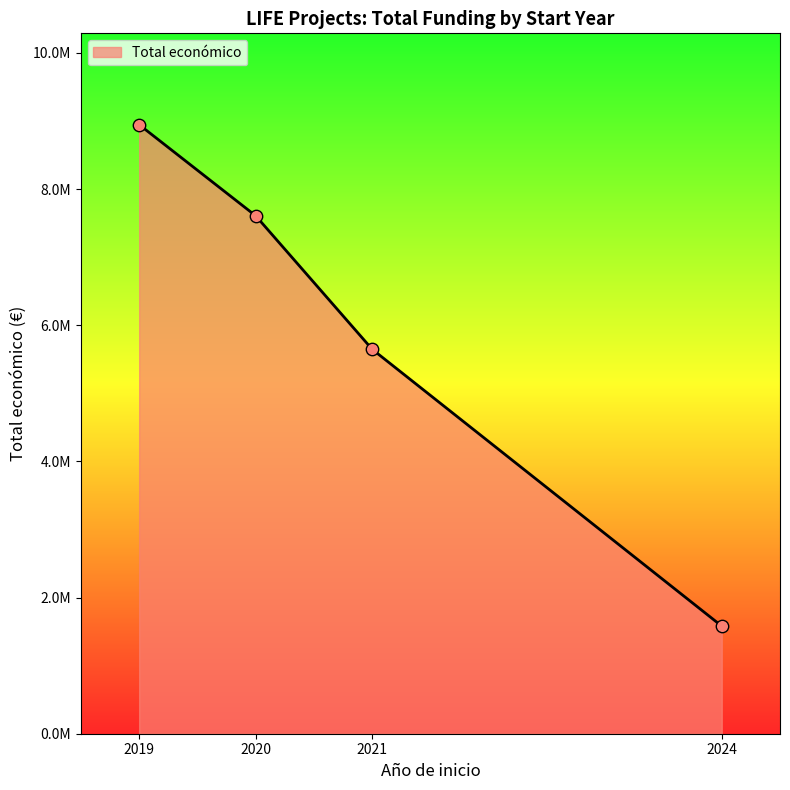

Between 2020 and 2019, which is larger?

2019